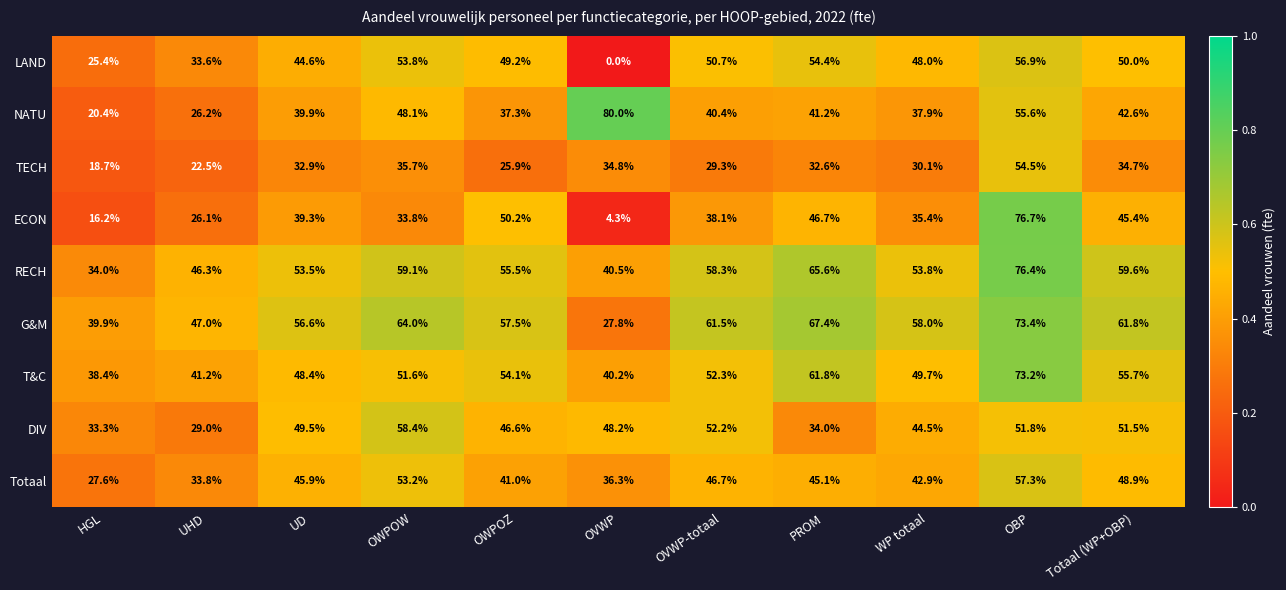

At how many categories does at least one series exceed 0?

11